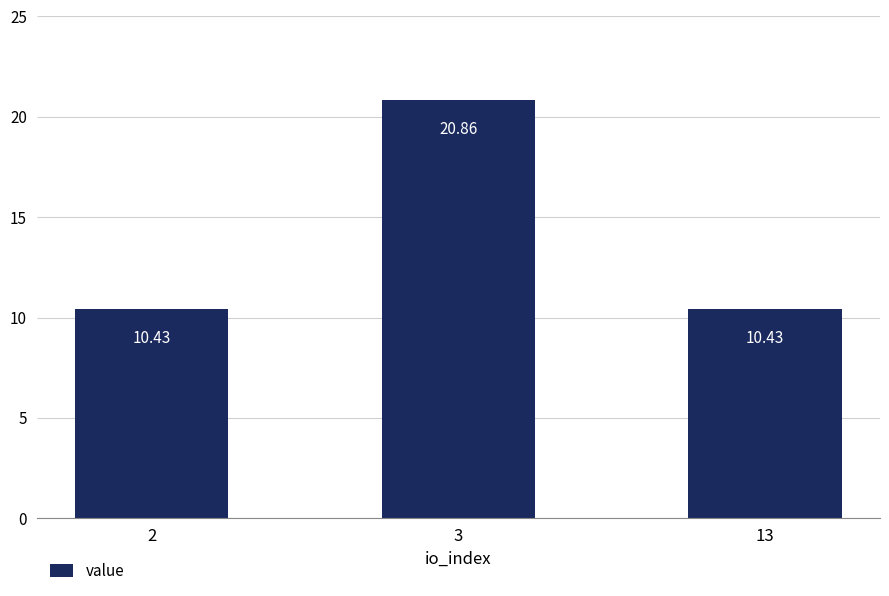

Read the value at 13.

10.4